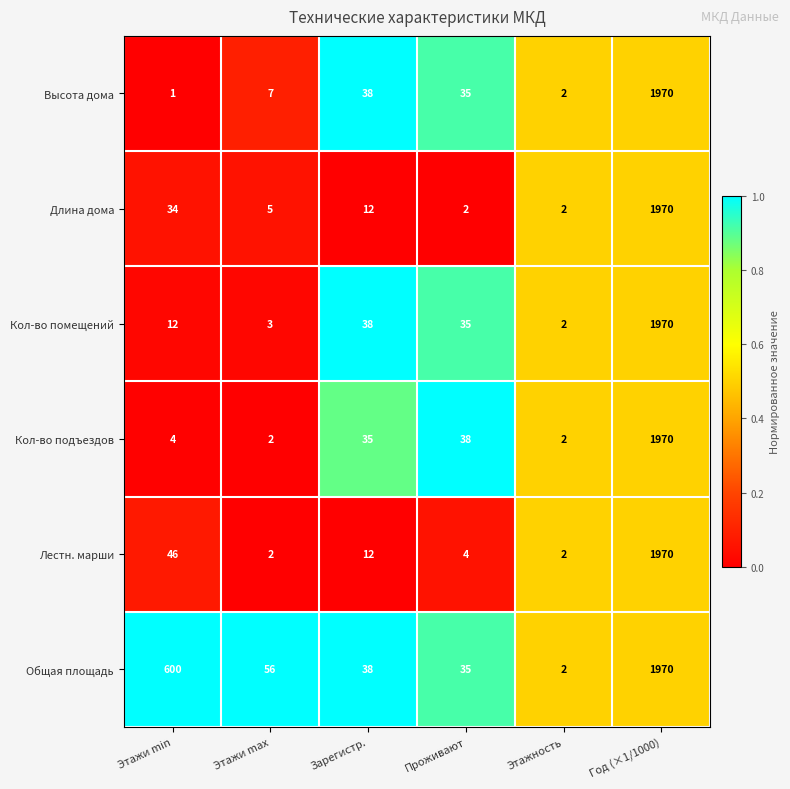

Between Этажи min and Зарегистр., which series saw the biggest shift?

Общая площадь